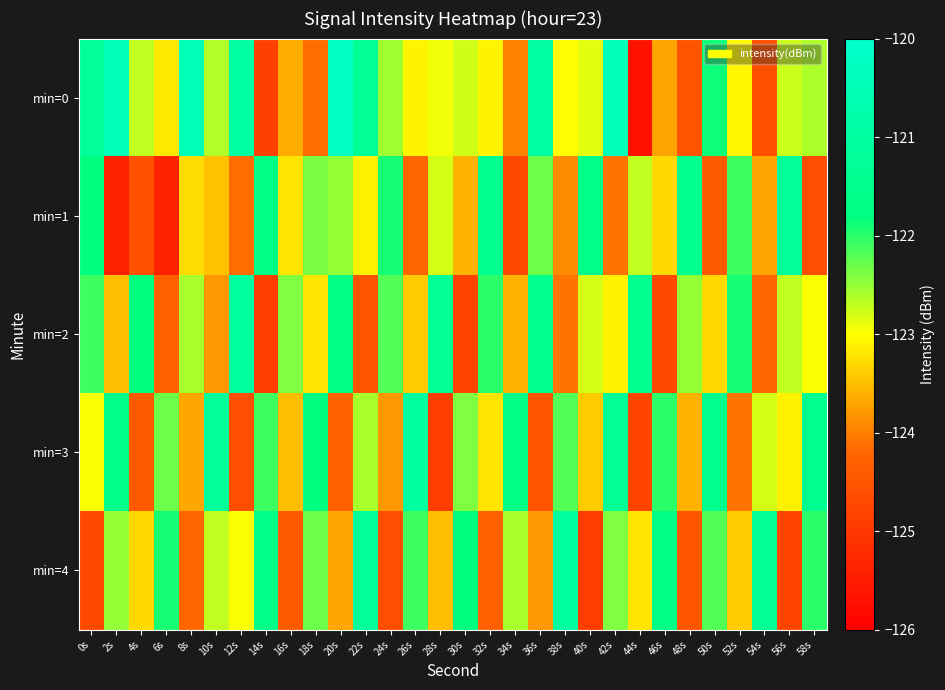

Which series has the largest range (max minus min)?

min=0